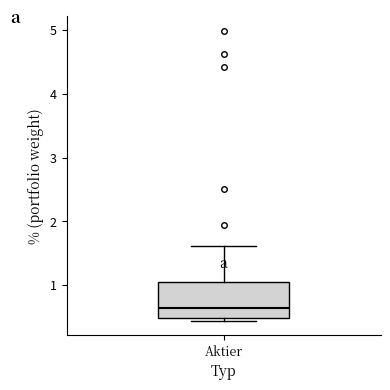

Read this box plot against the y-axis: the position of the median line, the range covered by the box, and the ends of both whiskers. The values are not printed on the chart, so give them approximately, as read against the axis.

median 0.6, box 0.5 to 1.1, whiskers 0.4 to 1.6